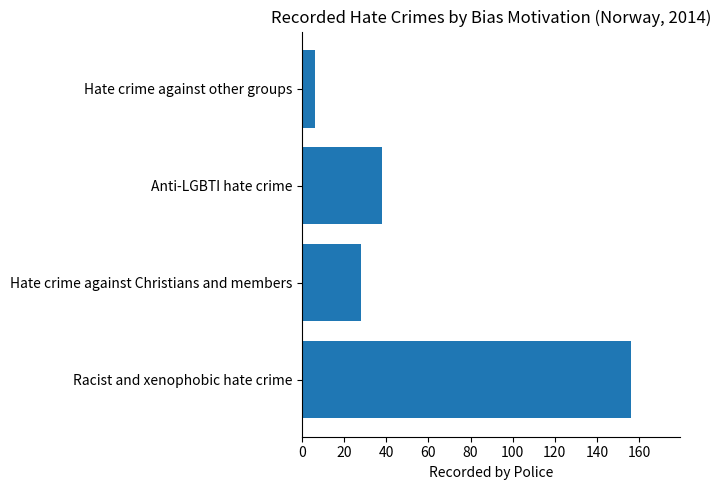

Which label corresponds to the smallest value in the chart?

Hate crime against other groups